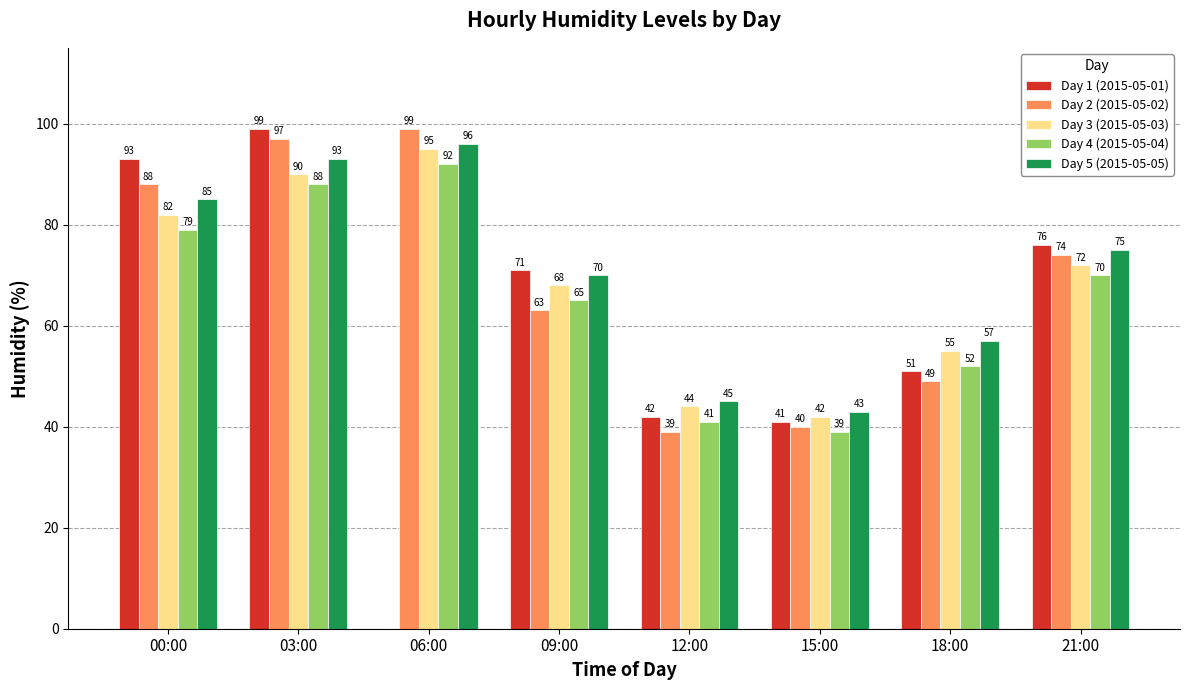

Is the value of Day 3 (2015-05-03) at 12:00 greater than the value of Day 5 (2015-05-05) at 15:00?

Yes